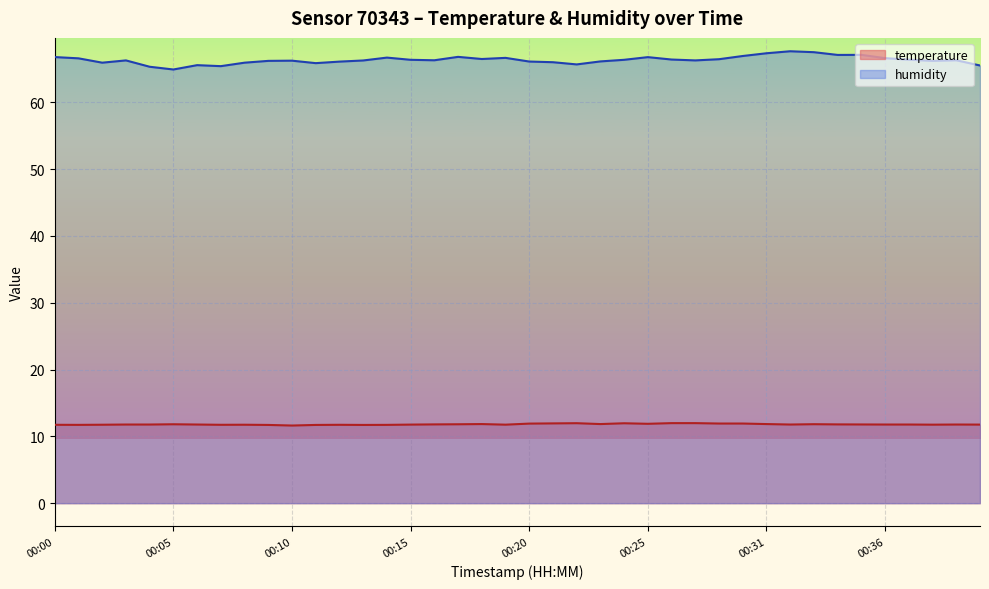

The value of humidity at 00:08 is 28.1. True or false?

False